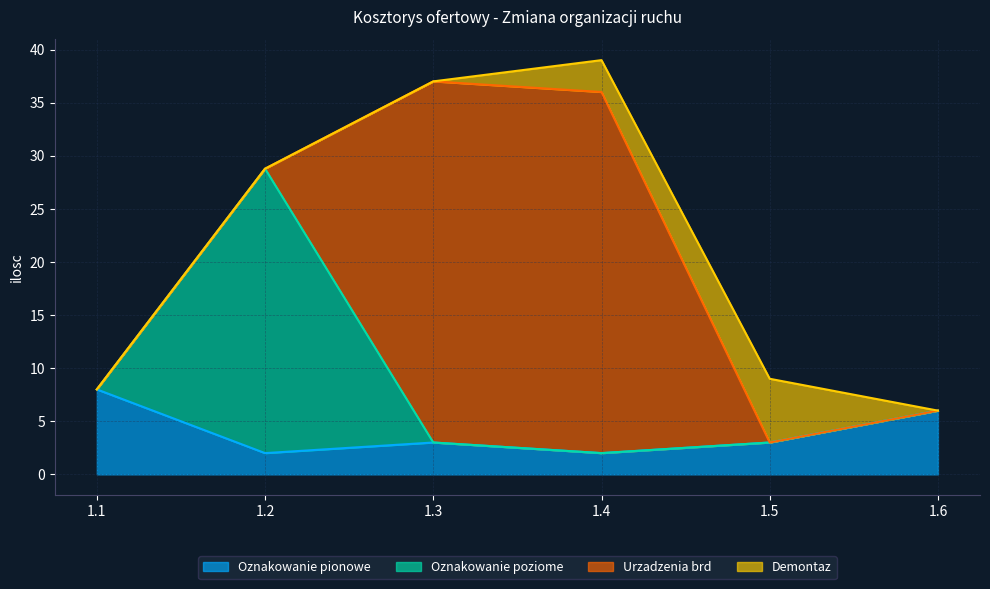

Does the chart have visible grid lines?

Yes